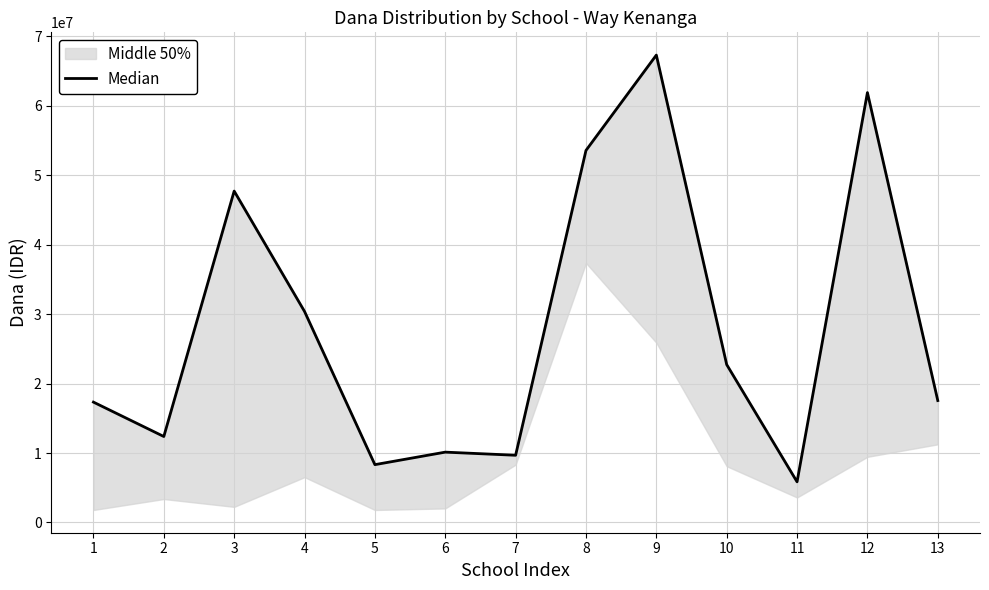

Between 6 and 9, which is larger?

9